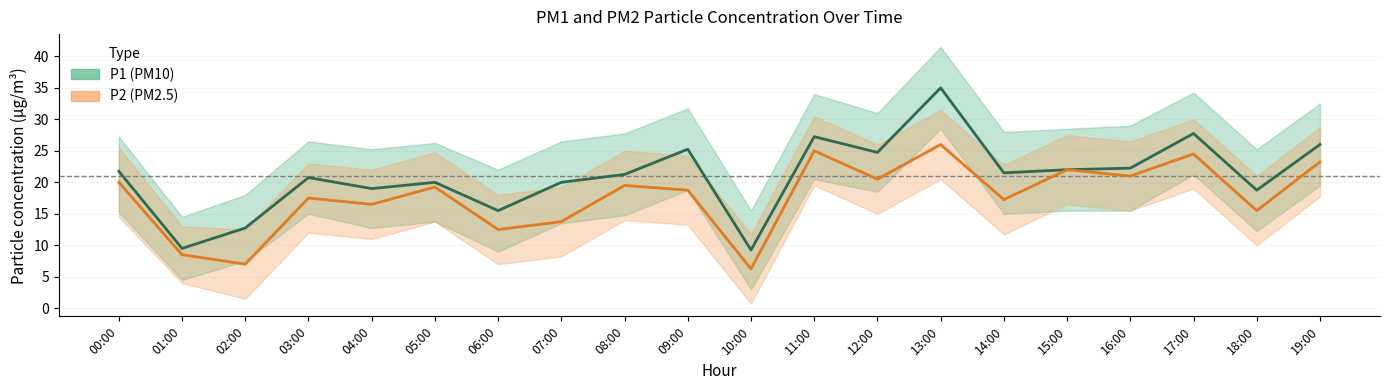

Reading left to right, extract all data points from this chart.

P1: 21.8	9.5	12.8	20.8	19.0	20.0	15.5	20.0	21.2	25.2	9.2	27.2	24.8	35.0	21.5	22.0	22.2	27.8	18.8	26.0
P2: 20.0	8.5	7.0	17.5	16.5	19.2	12.5	13.8	19.5	18.8	6.2	25.0	20.5	26.0	17.2	22.0	21.0	24.5	15.5	23.2